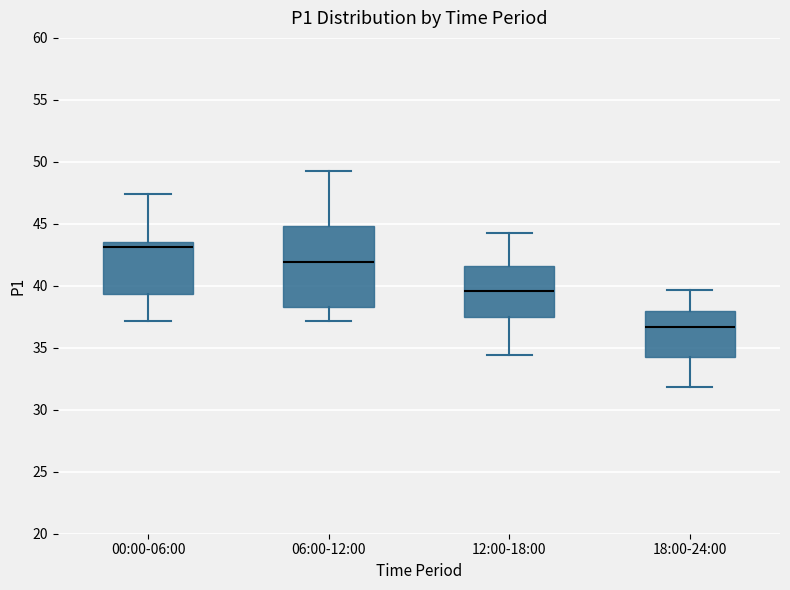

Comparing the boxes themselves (not the whiskers), which one is the tallest?

06:00-12:00